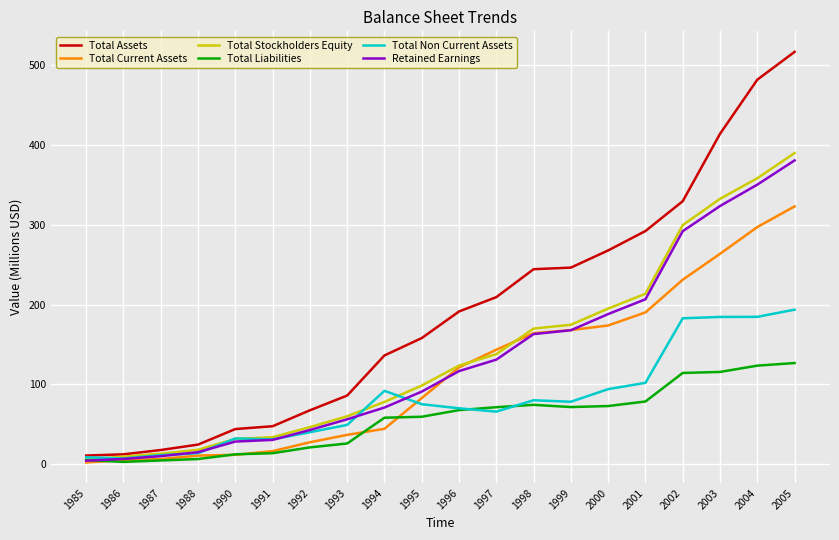

Is the value of Total Stockholders Equity at 2003 greater than the value of Total Liabilities at 2004?

Yes